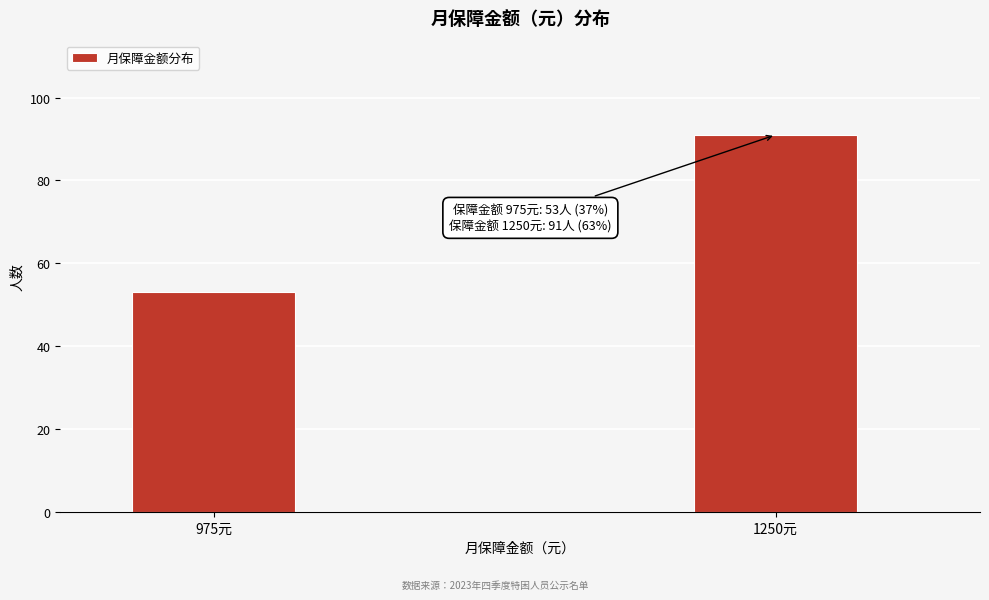

Reading left to right, extract all data points from this chart.

53	91